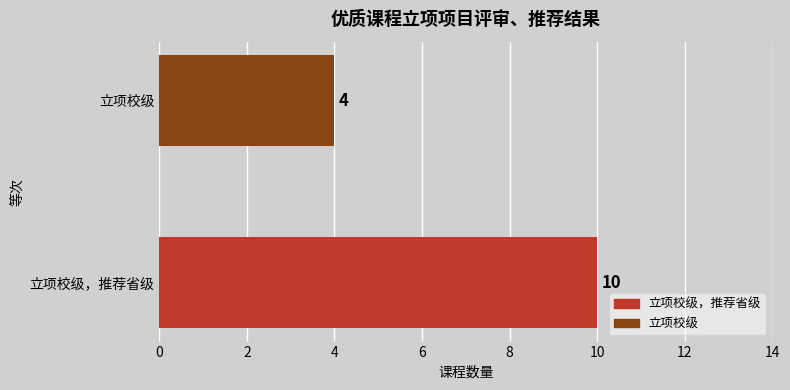

What is the approximate value at 立项校级?

4